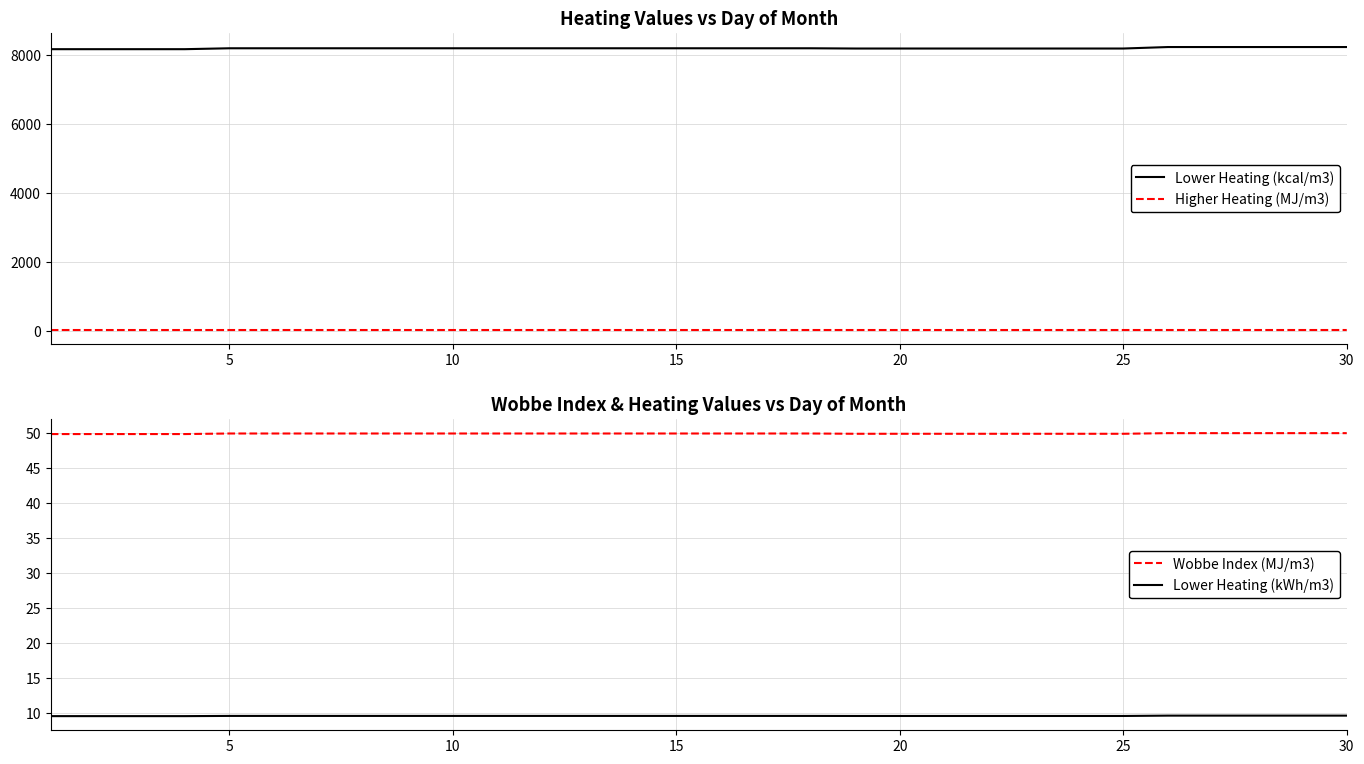

True or false: Lower Heating (kcal/m3) has a value of 10951.1 at 15.

False